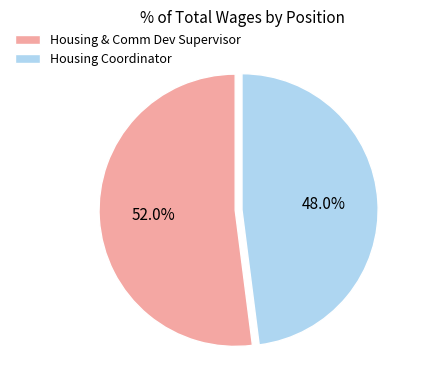

Which slice is the smallest?

Housing Coordinator